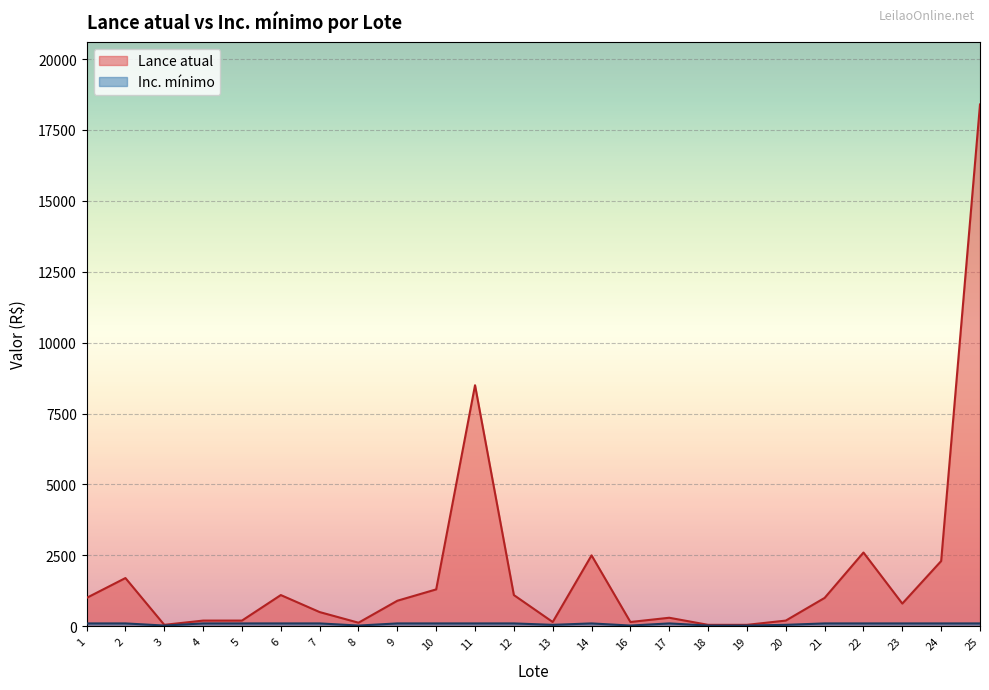

Rank the series at 9 from highest to lowest value.

Lance atual, Inc. mínimo